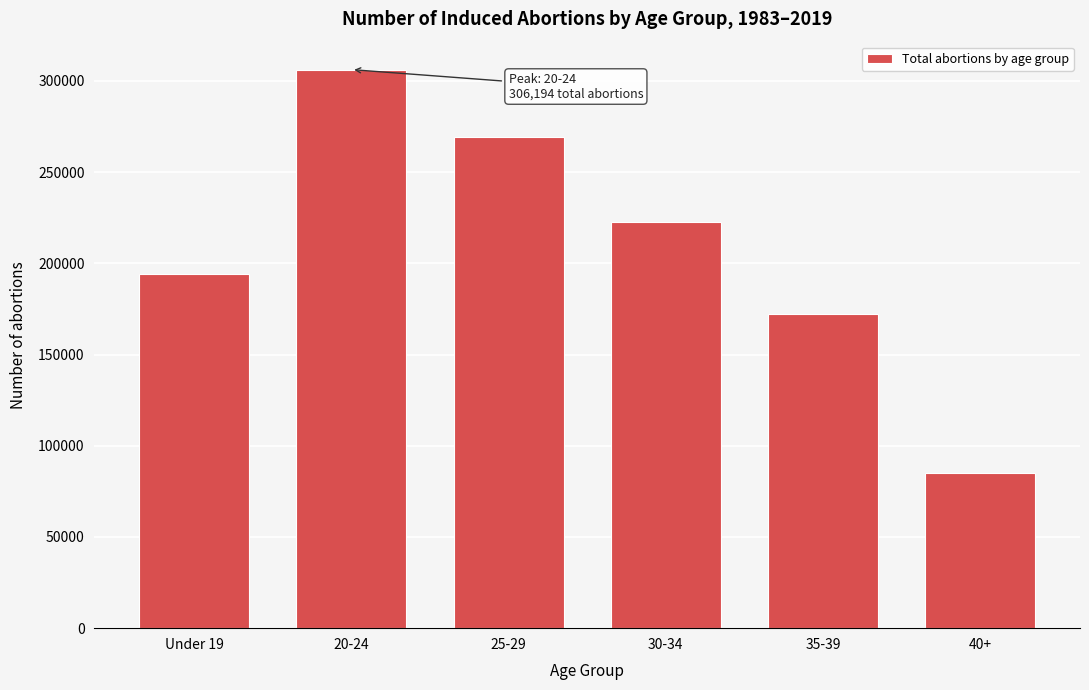

Reading right to left, what are all the values shown in this chart?

40+=84845	35-39=172271	30-34=222591	25-29=268981	20-24=306194	Under 19=194411